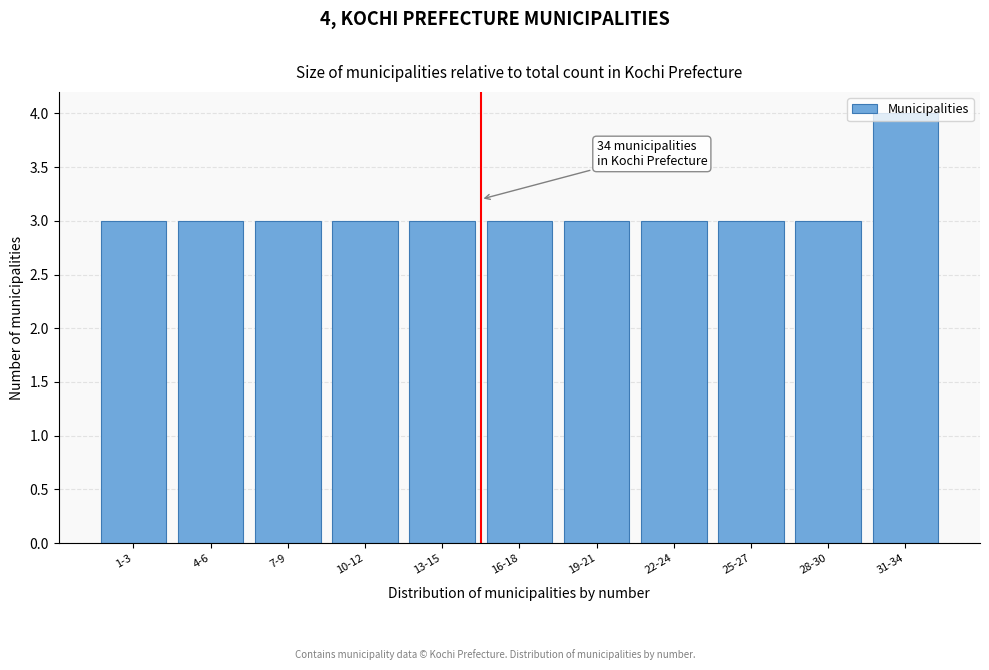

What is the greatest value displayed?

4